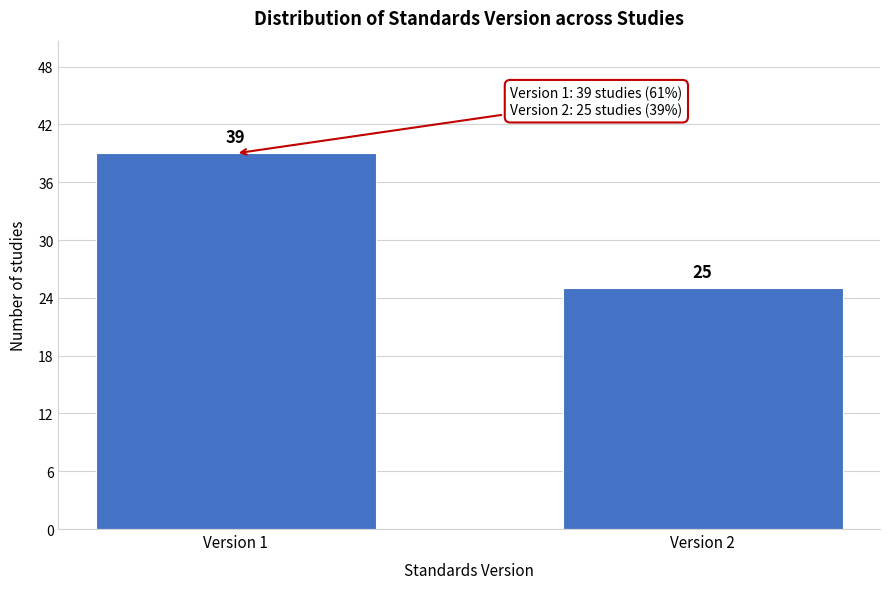

Reading left to right, transcribe all the data shown in this chart.

39	25